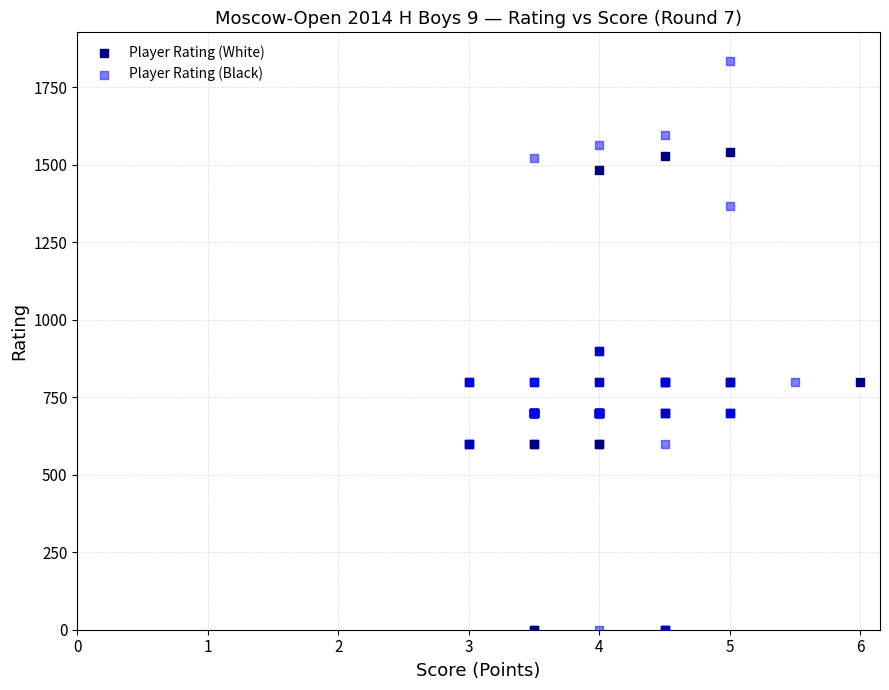

Which series reaches the maximum Y coordinate?

Player Rating (Black)